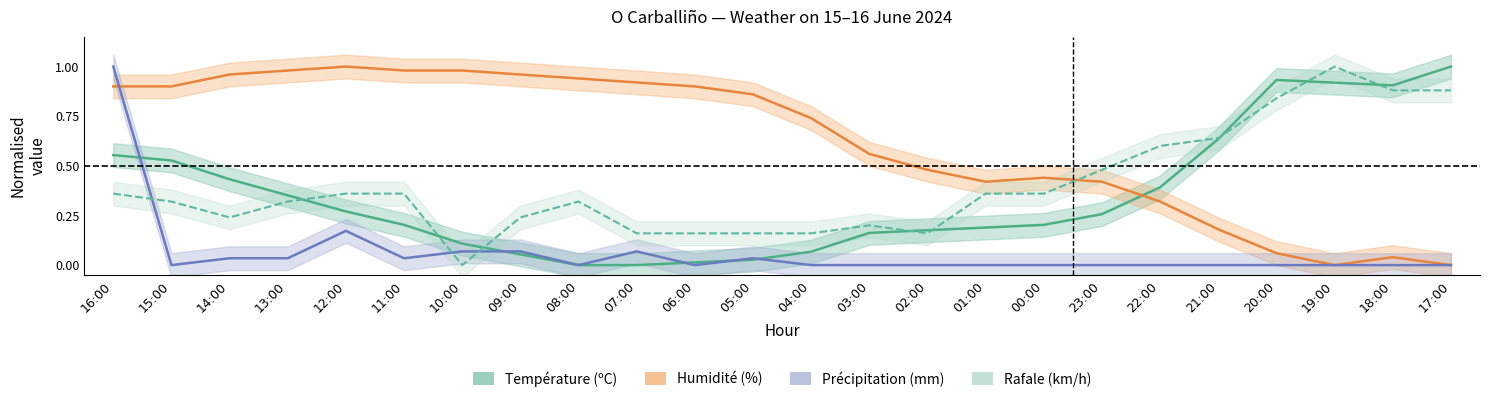

The Rafale (km/h) series shows 0.4 at 14:00. True or false?

False